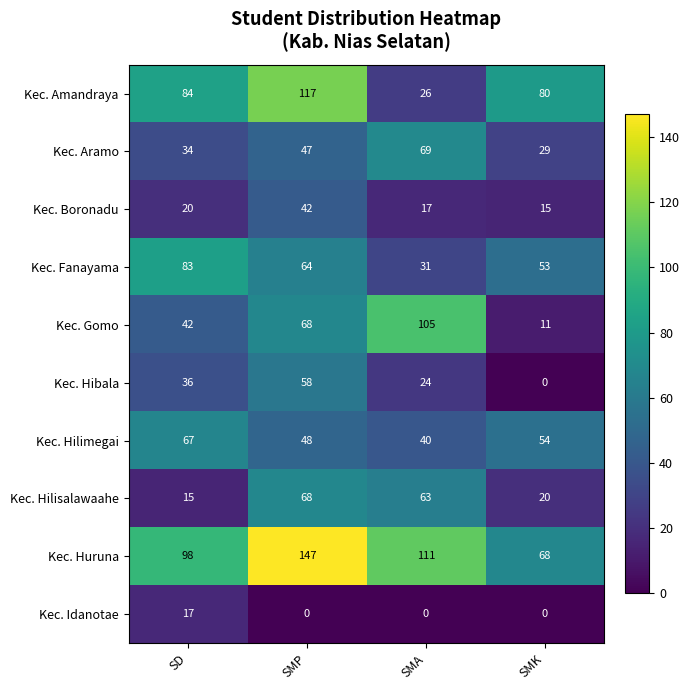

At how many categories does at least one series exceed 70?

4